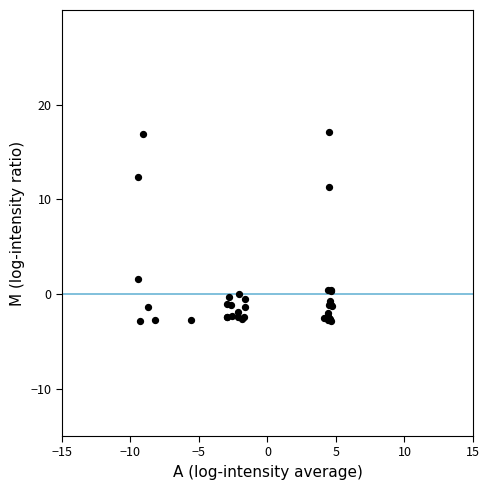

What Y value in the scatter plot is closest to 7?

11.3